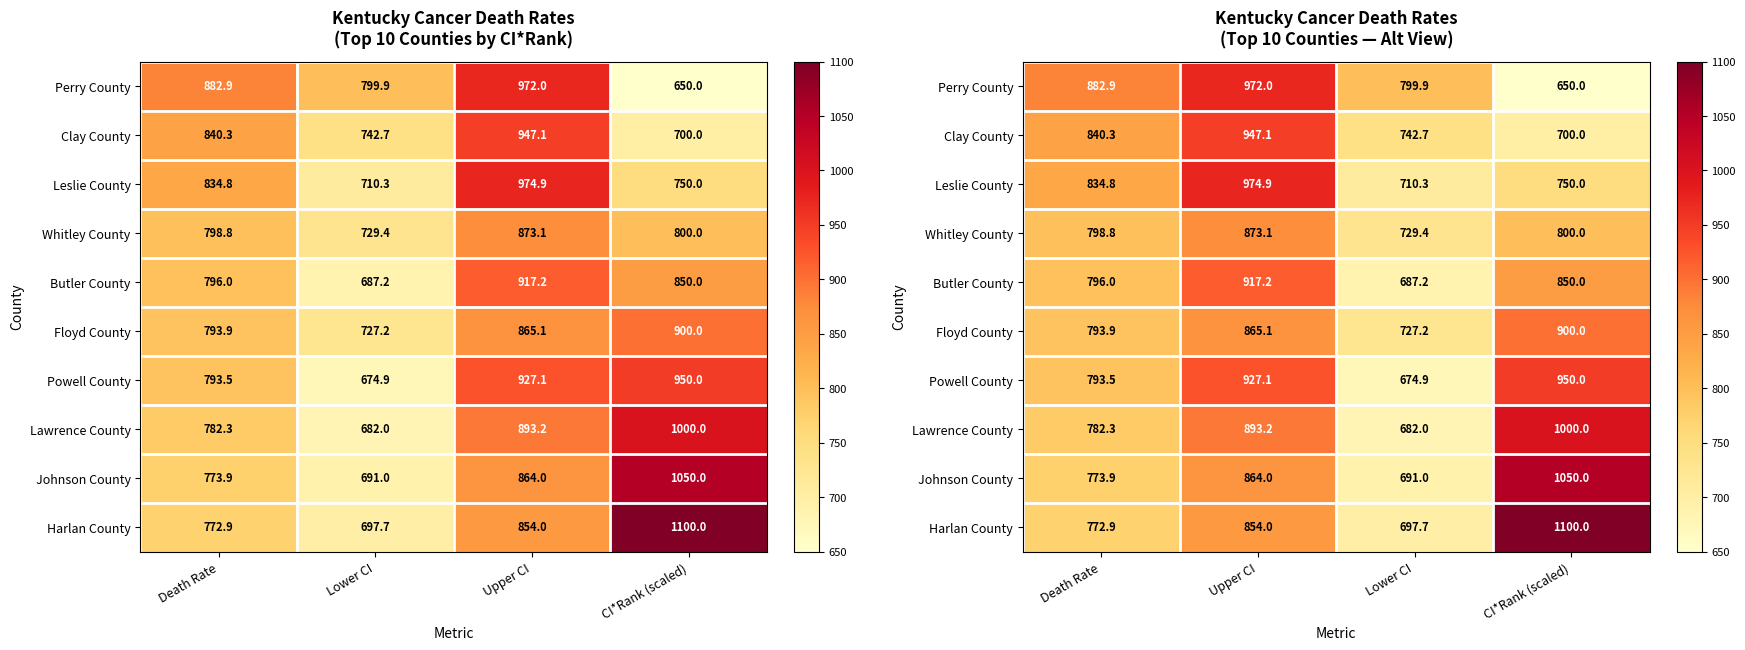

List the series in order of their peak value, highest first.

Harlan County, Johnson County, Lawrence County, Leslie County, Perry County, Powell County, Clay County, Butler County, Floyd County, Whitley County